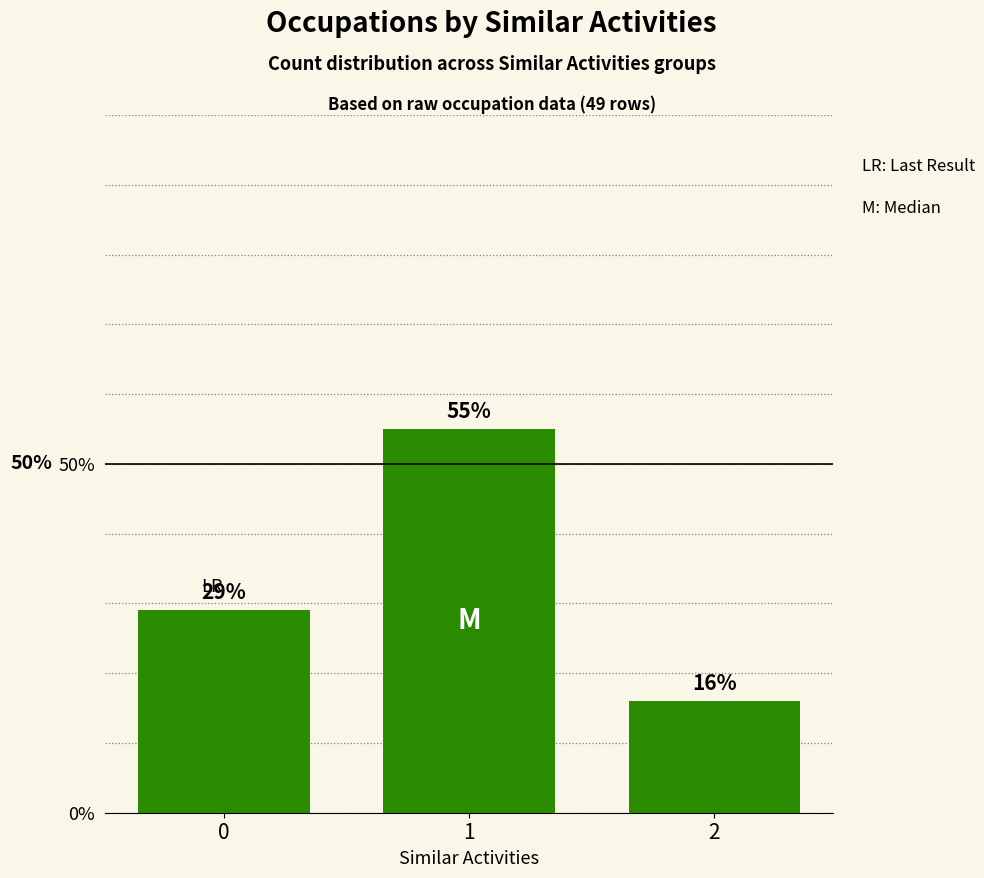

What is the ratio of the value at 0 to the value at 2?

1.8